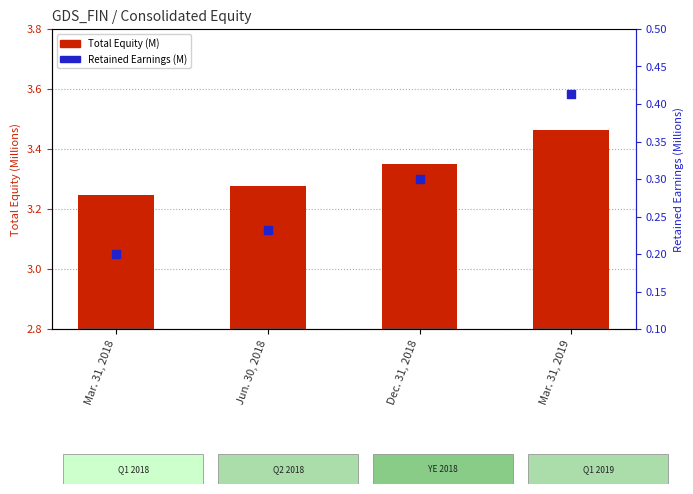

Which series has the largest Y range (max minus min)?

Total Equity (M)